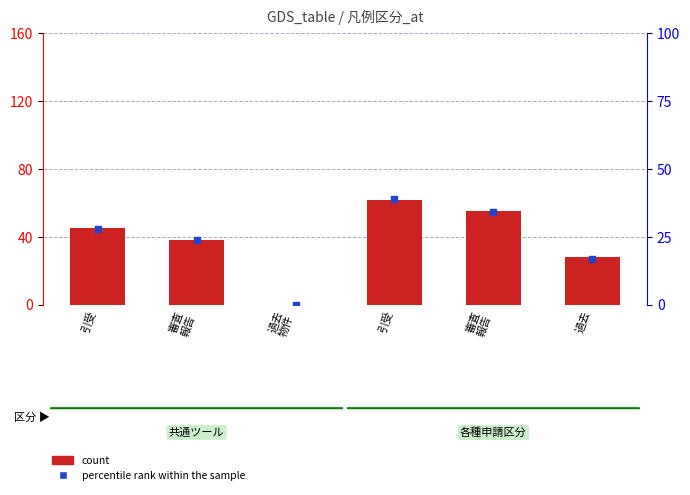

What is the total value across all series at 引受?

73